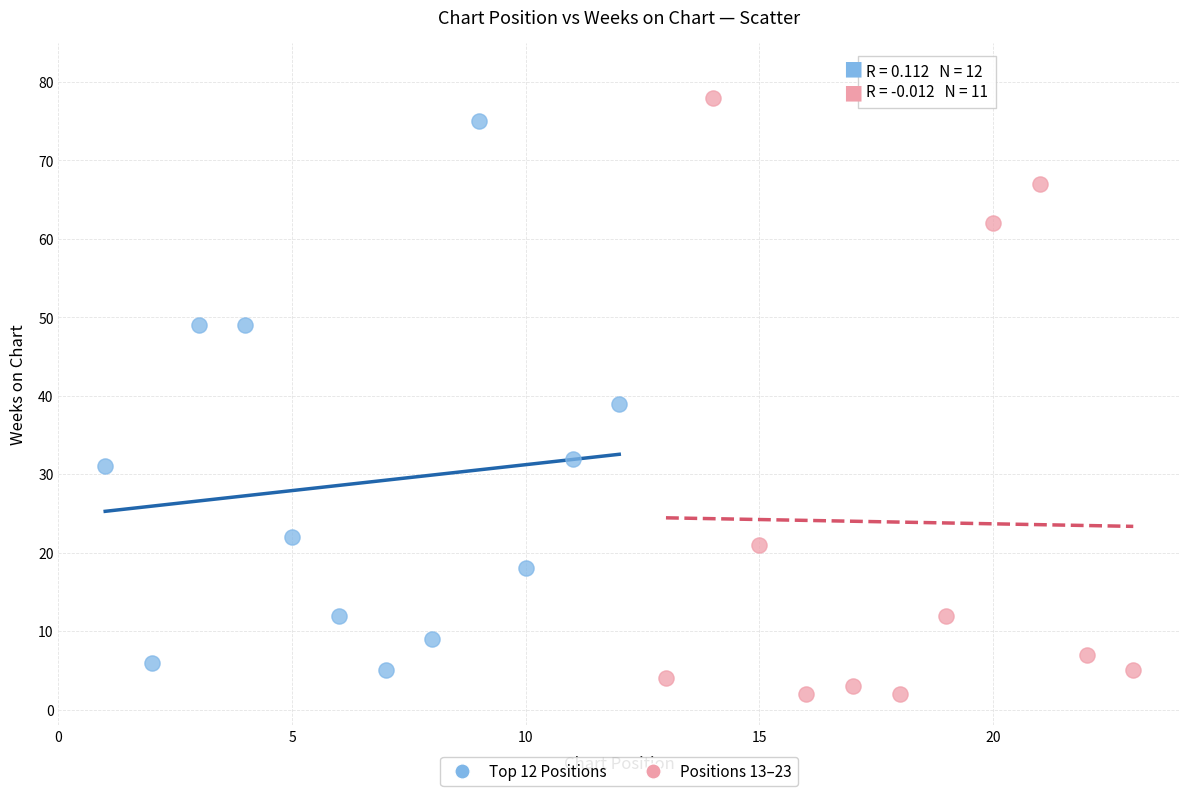

What are all the series names shown in the legend?

Top 12 Positions, Positions 13–23